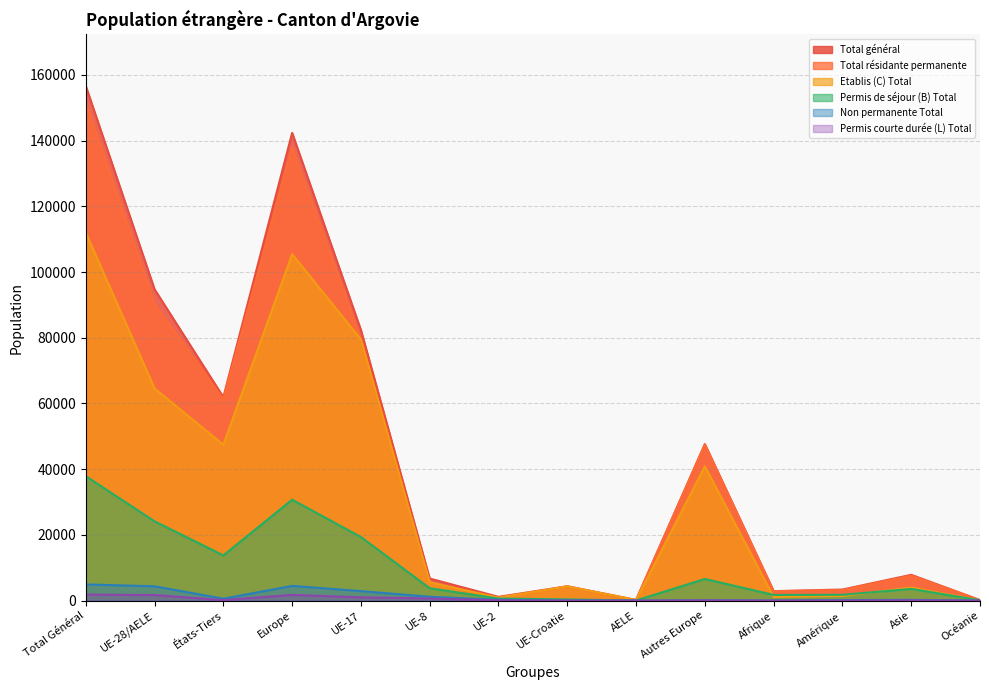

Reading left to right, what are all the values shown in this chart?

Etablis (C) Total: Total Général=112010	UE-28/AELE=64562	États-Tiers=47448	Europe=105436	UE-17=79456	UE-8=5541	UE-2=886	UE-Croatie=4318	AELE=169	Autres Europe=40874	Afrique=1109	Amérique=1418	Asie=3972	Océanie=53
Permis de séjour (B) Total: Total Général=37873	UE-28/AELE=24119	États-Tiers=13754	Europe=30703	UE-17=19340	UE-8=3756	UE-2=620	UE-Croatie=366	AELE=37	Autres Europe=6584	Afrique=1726	Amérique=1760	Asie=3558	Océanie=88
Non permanente Total: Total Général=4923	UE-28/AELE=4350	États-Tiers=573	Europe=4473	UE-17=2883	UE-8=1171	UE-2=254	UE-Croatie=38	AELE=4	Autres Europe=123	Afrique=29	Amérique=168	Asie=240	Océanie=13
Permis courte durée (L) Total: Total Général=1831	UE-28/AELE=1689	États-Tiers=142	Europe=1730	UE-17=982	UE-8=650	UE-2=57	UE-Croatie=0	AELE=0	Autres Europe=41	Afrique=5	Amérique=18	Asie=76	Océanie=2
Total général: Total Général=156637	UE-28/AELE=94720	États-Tiers=61917	Europe=142342	UE-17=82339	UE-8=6712	UE-2=1140	UE-Croatie=4356	AELE=173	Autres Europe=47622	Afrique=2869	Amérique=3364	Asie=7846	Océanie=156
Total résidante permanente: Total Général=151714	UE-28/AELE=90370	États-Tiers=61344	Europe=137869	UE-17=79456	UE-8=5541	UE-2=886	UE-Croatie=4318	AELE=169	Autres Europe=47499	Afrique=2840	Amérique=3196	Asie=7606	Océanie=143